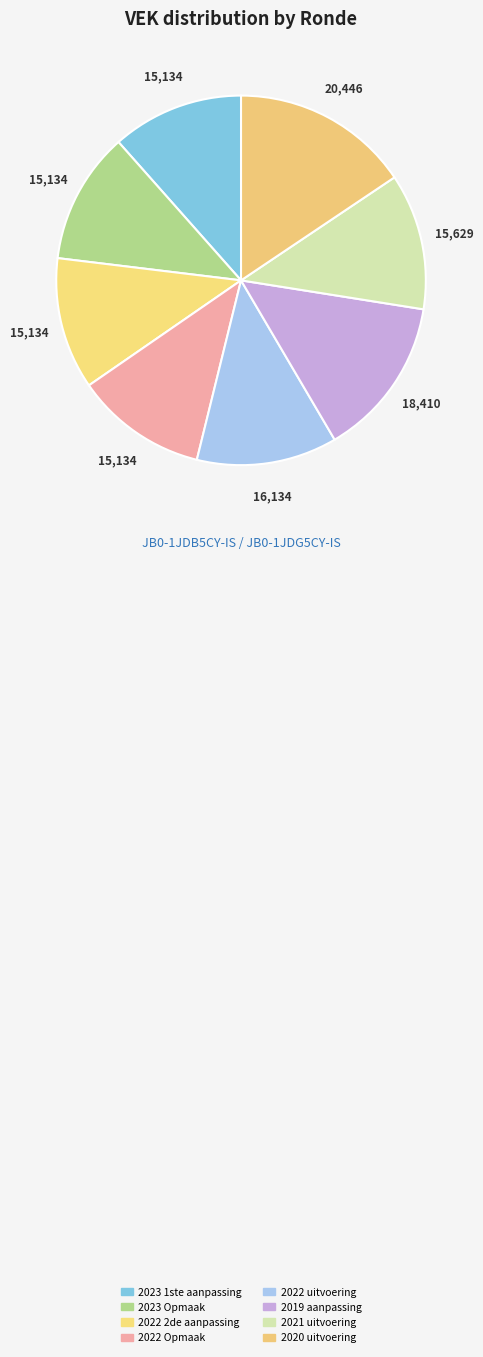

How many segments does this pie chart have?

8